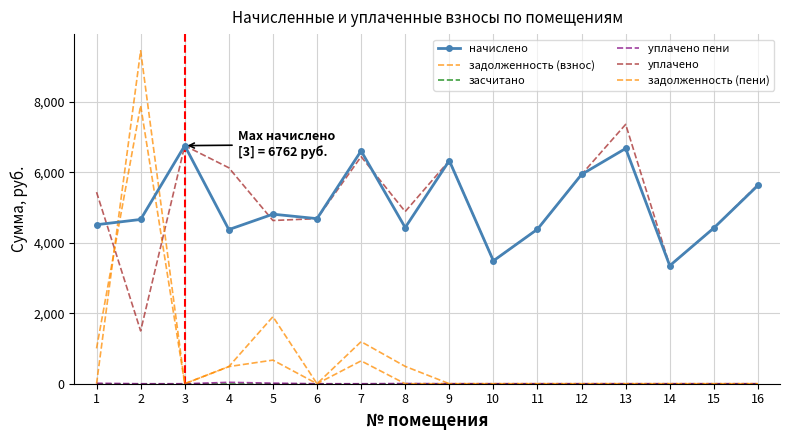

True or false: уплачено пени has a value of 0.0 at 12.

True